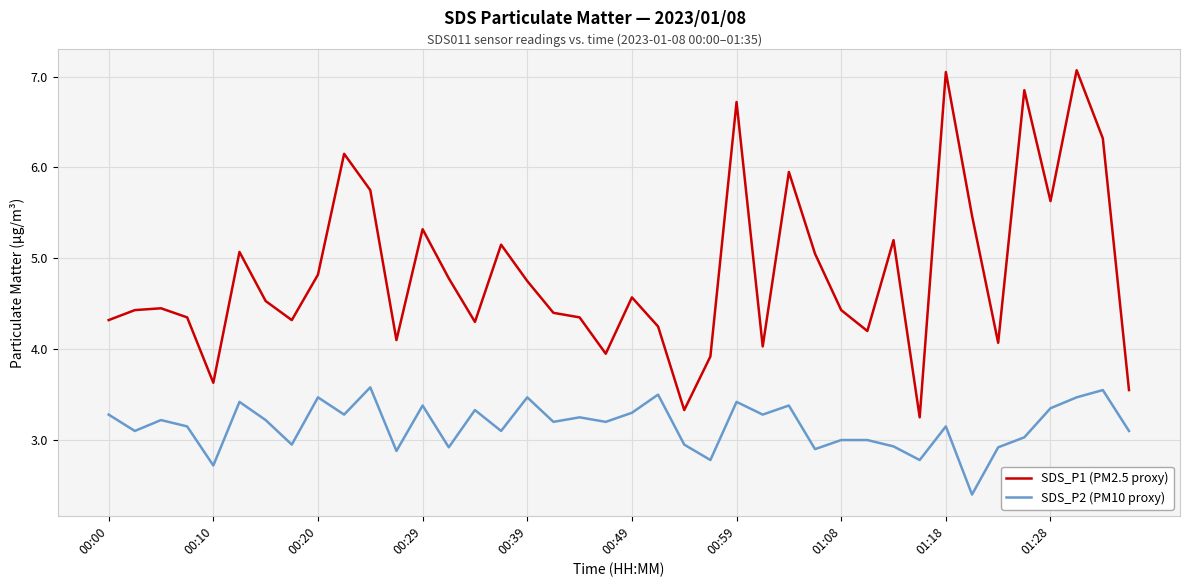

Which series has the largest total across all categories?

SDS_P1 (PM2.5 proxy)